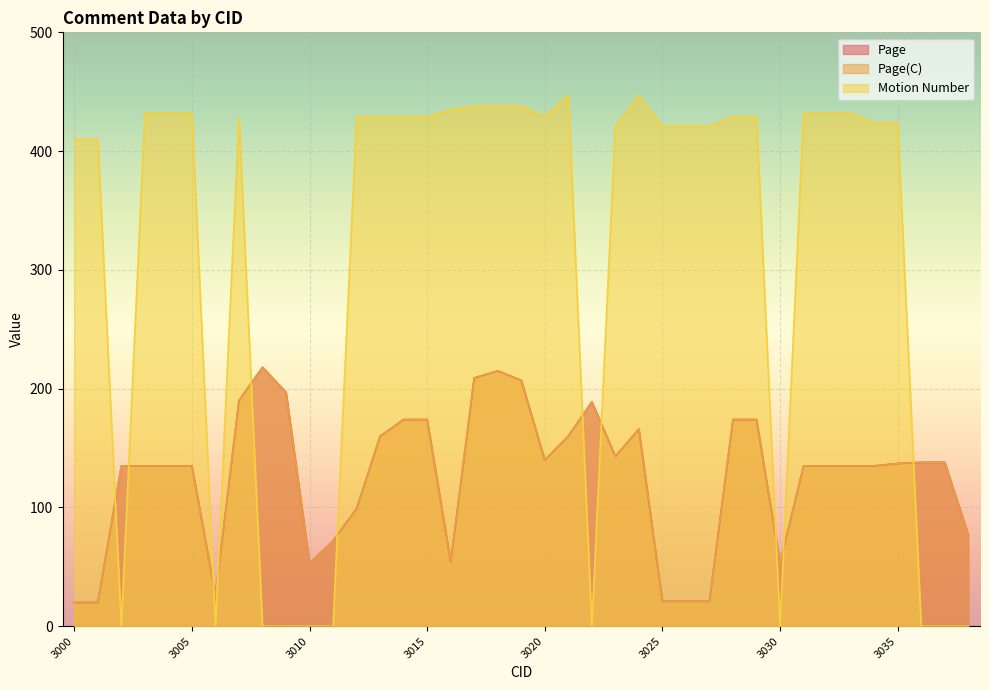

At which category does Page(C) reach its first local peak?

3008